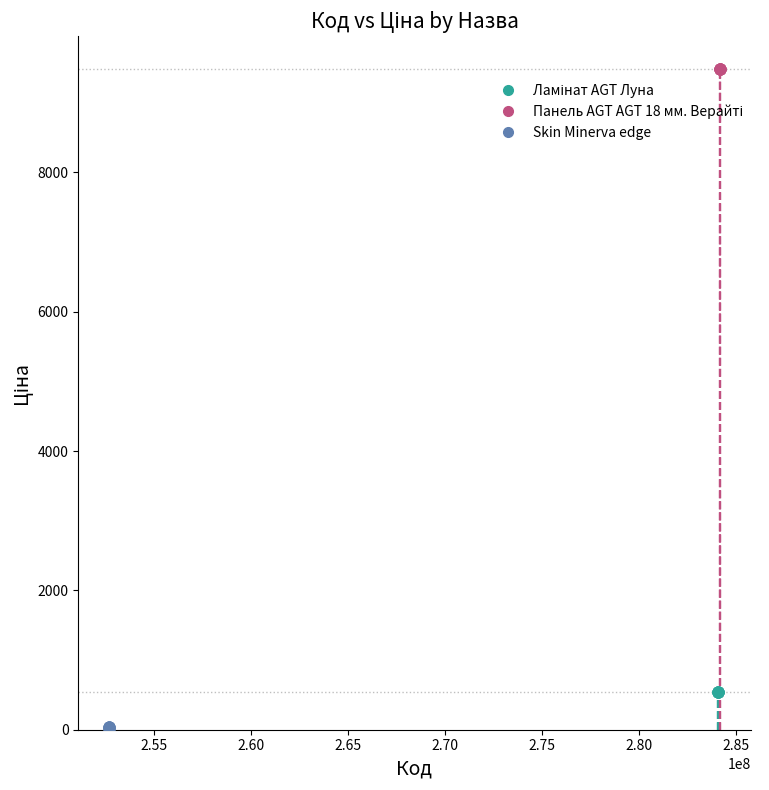

Which series contains the lowest Y value?

Skin Minerva edge